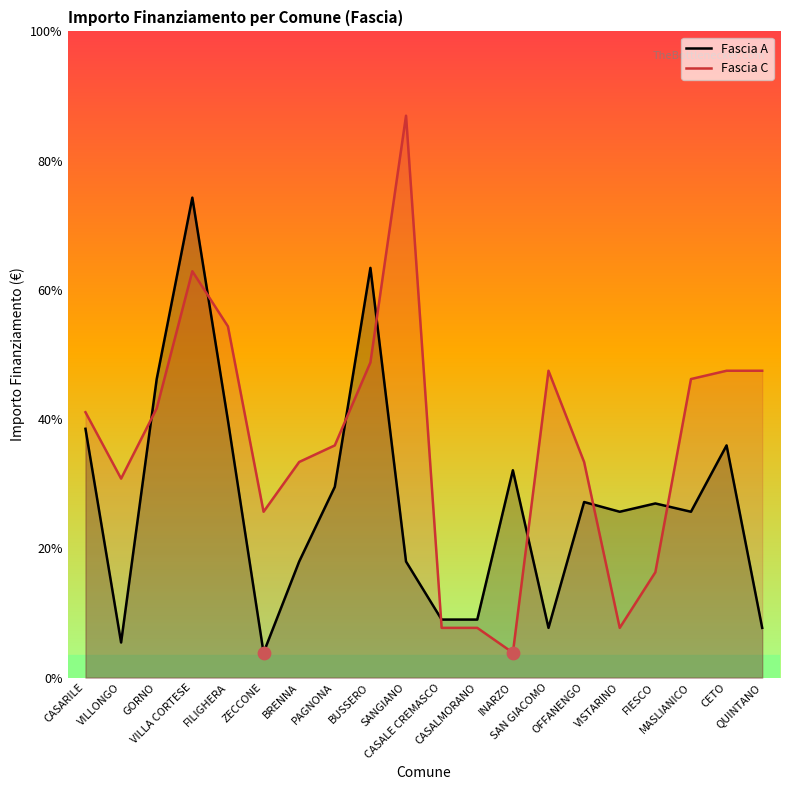

Which series has the widest spread of Y values?

Fascia C